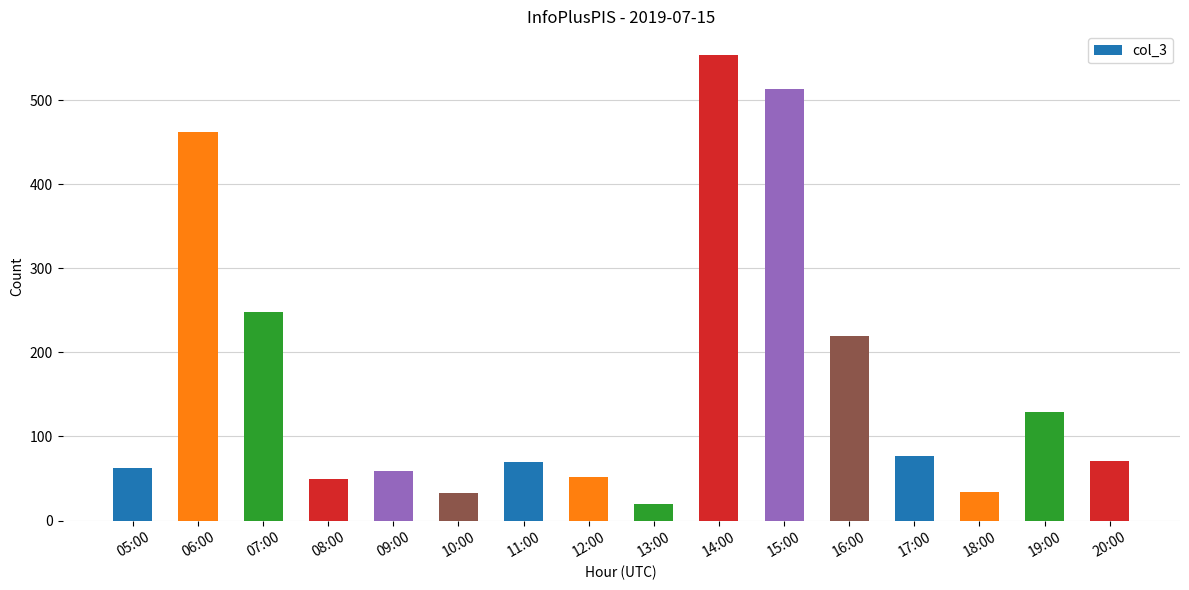

Which label corresponds to the largest value in the chart?

14:00